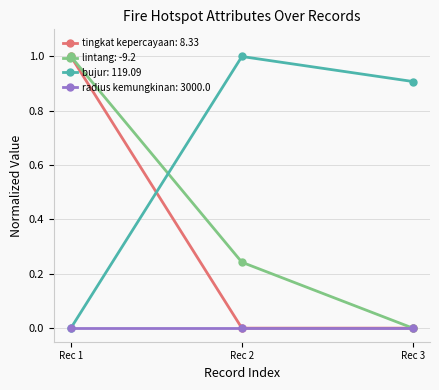

True or false: tingkat kepercayaan: 8.33 has a value of 0.0 at Rec 3.

True